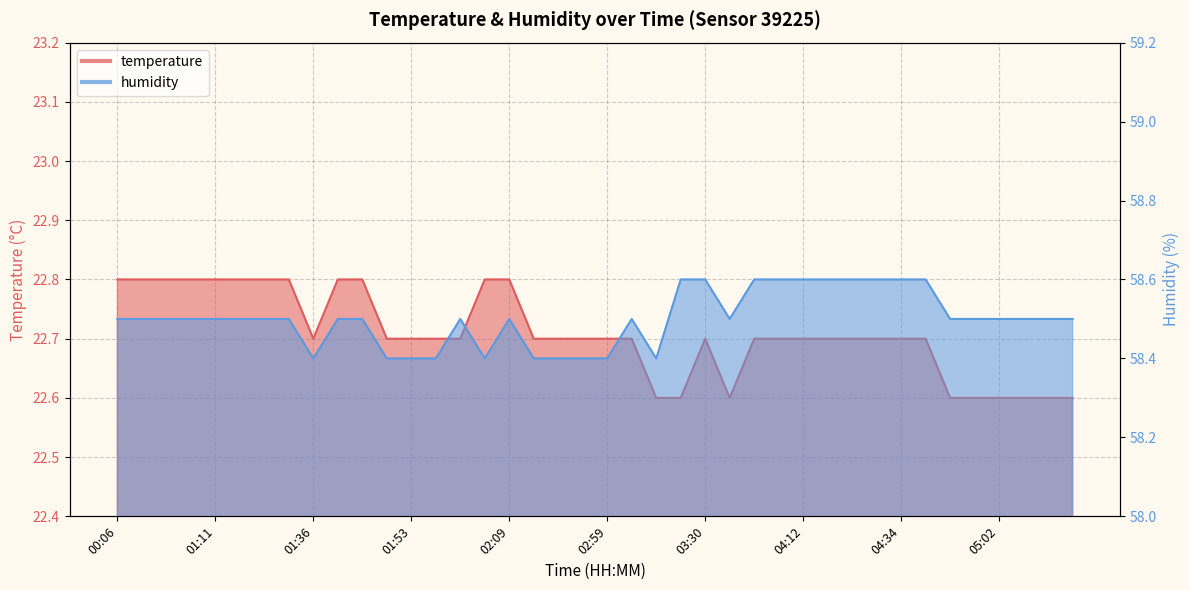

Rank the series by their maximum value, from highest to lowest.

humidity, temperature